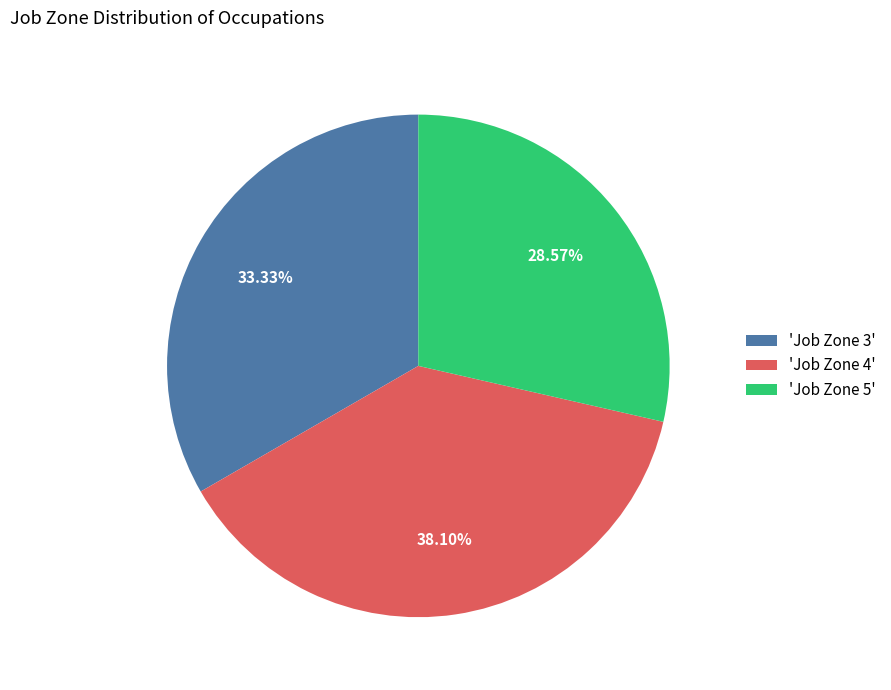

Rank the categories by value from lowest to highest.

'Job Zone 5', 'Job Zone 3', 'Job Zone 4'